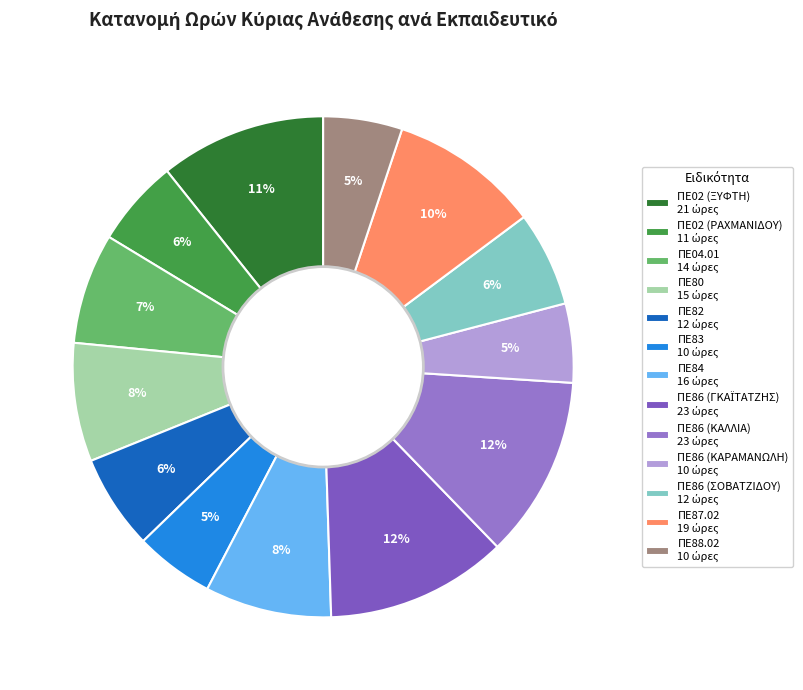

Combined, do ΠΕ84 and ΠΕ02 (ΡΑΧΜΑΝΙΔΟΥ) account for over 50%?

No